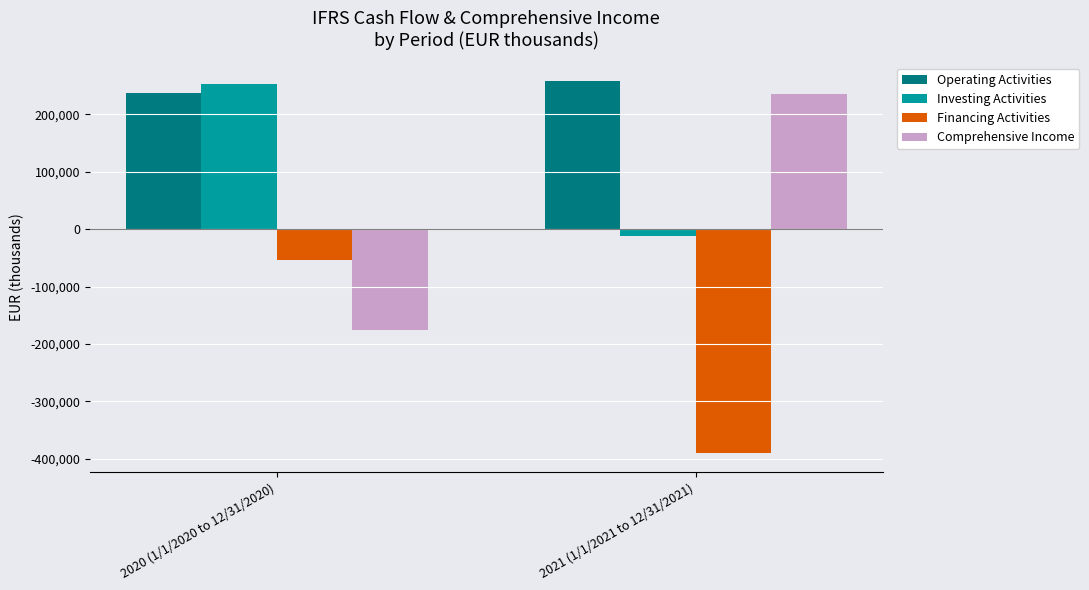

At 2021 (1/1/2021 to 12/31/2021), list the series in order from largest to smallest.

Operating Activities, Comprehensive Income, Investing Activities, Financing Activities